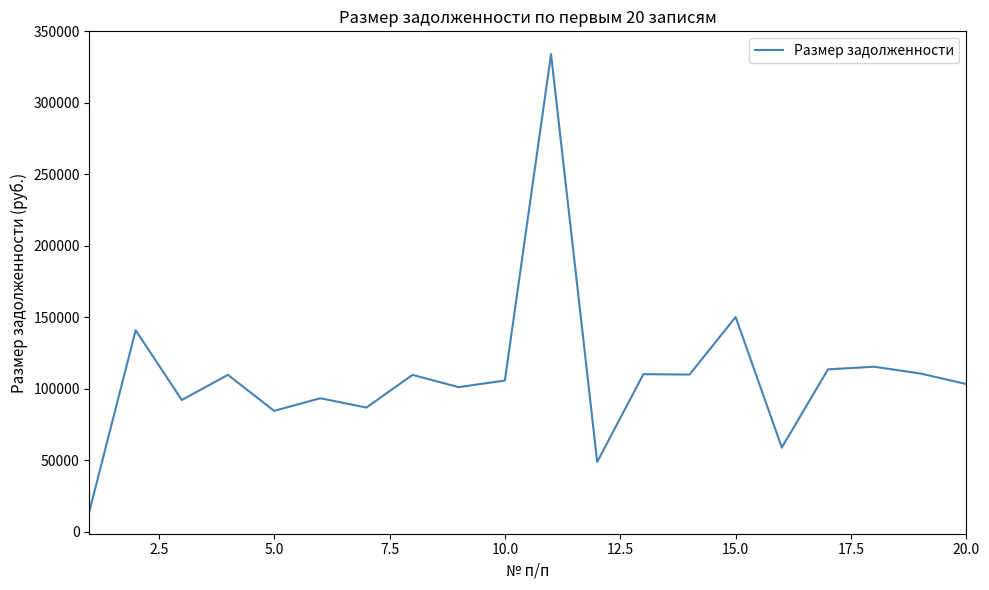

What is the maximum value shown in the chart?

334060.8